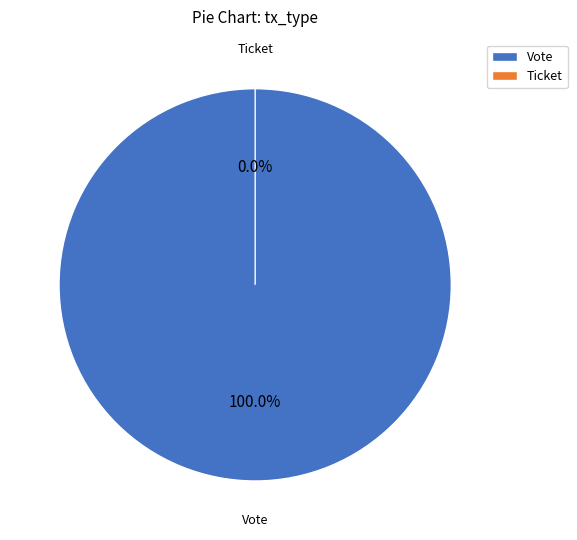

To the nearest percent, what is the combined percentage of Vote and Ticket?

100%